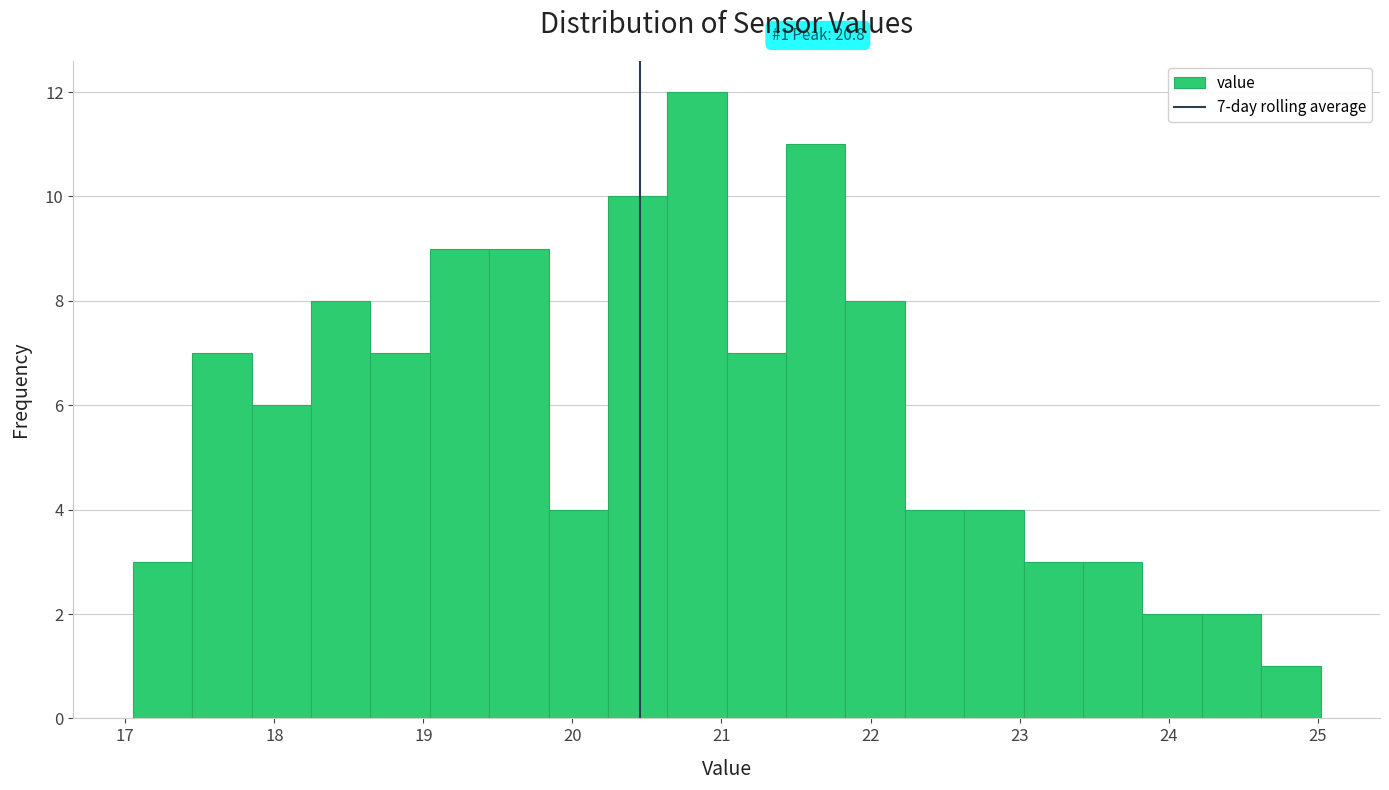

Read against the x-axis, roughly where is the centre of the tallest bar?

20.8